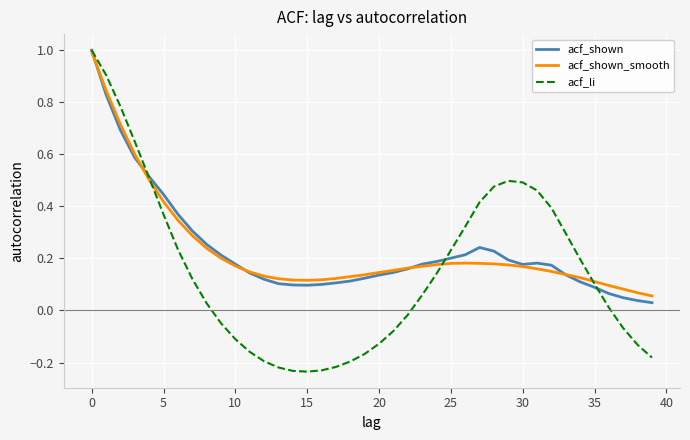

What is the maximum value for acf_shown_smooth?

1.0